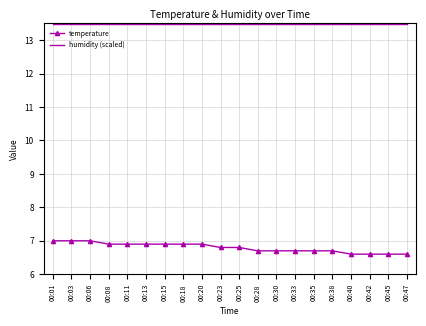

What is the total value across all series at 00:23?

20.3